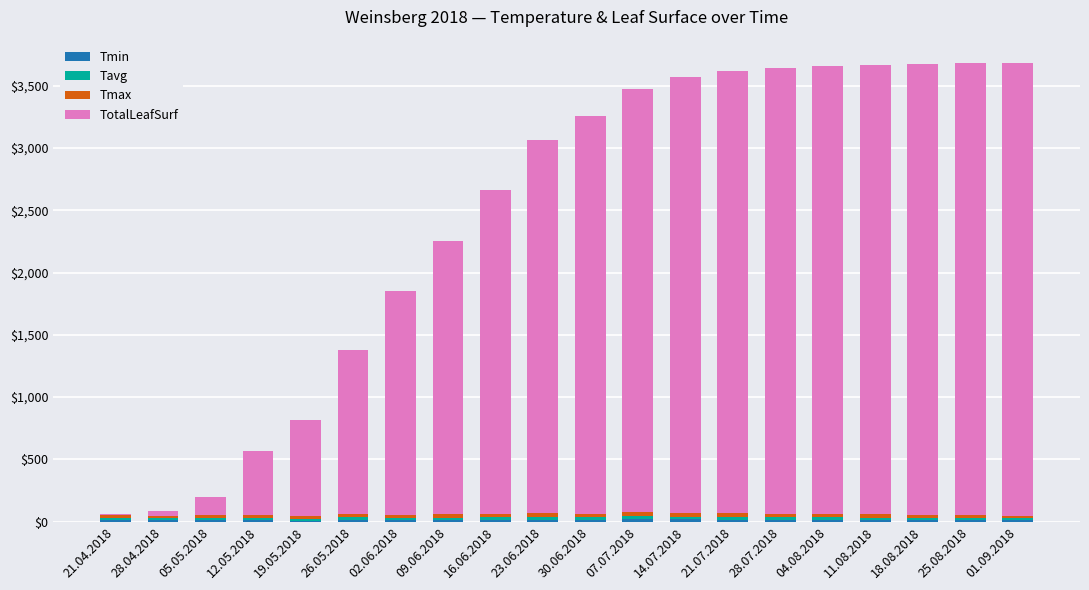

Where does the Tmin series first go above 13?

16.06.2018